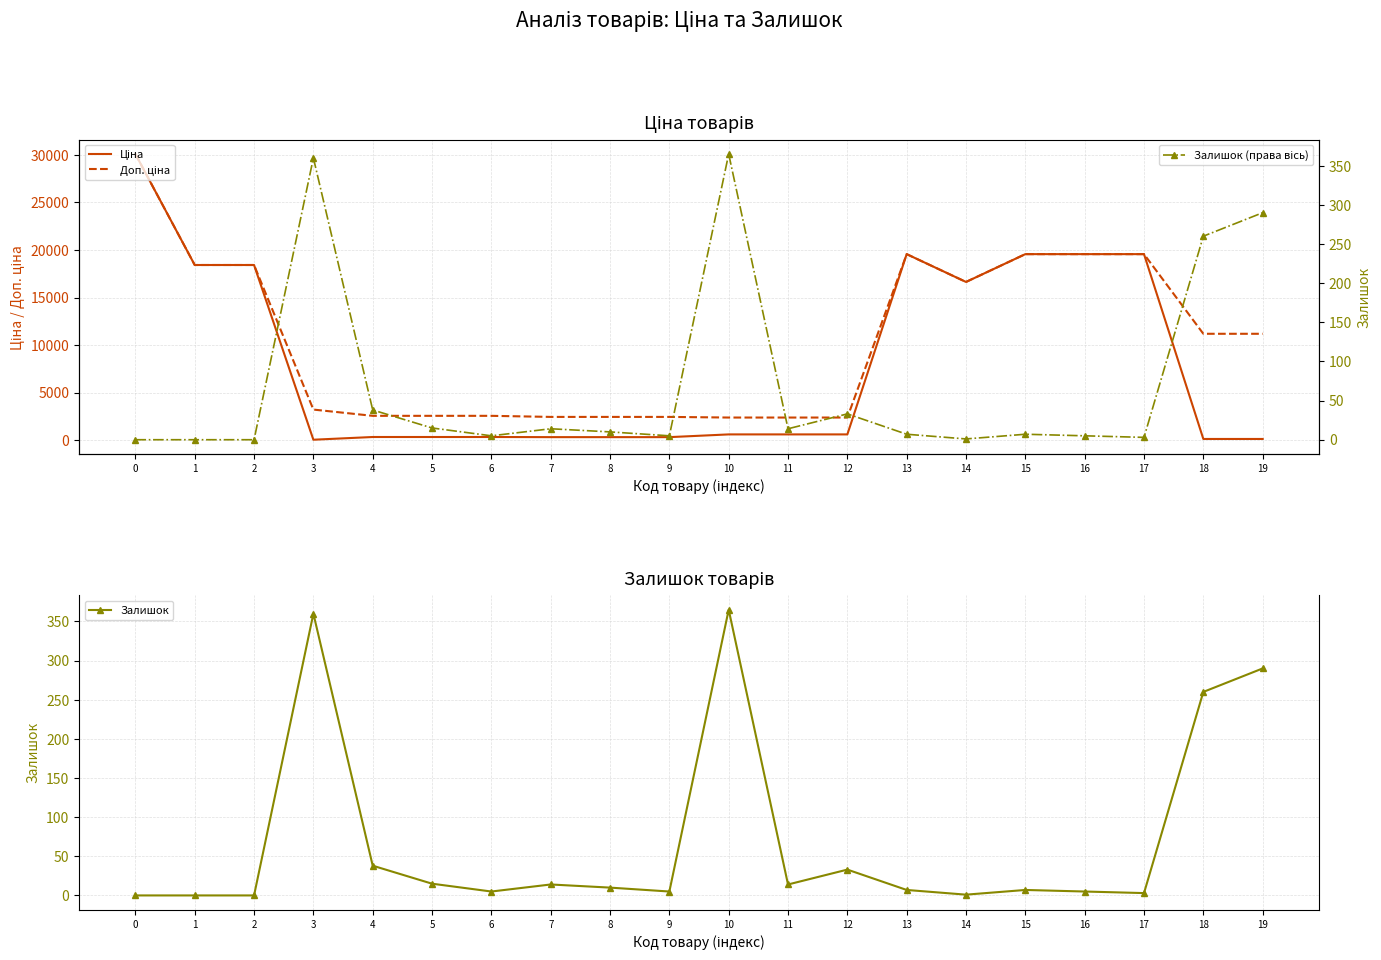

Reading right to left, extract all data points from this chart.

Ціна: 111.8	111.8	19564.9	19564.9	19564.9	16636.8	19564.9	591.6	591.6	591.6	304.1	304.1	304.1	318.3	318.3	318.3	32.0	18420.9	18420.9	30102.8
Доп. ціна: 11182.0	11182.0	19564.9	19564.9	19564.9	16636.8	19564.9	2366.5	2366.5	2366.5	2432.8	2432.8	2432.8	2546.4	2546.4	2546.4	3205.0	18420.9	18420.9	30102.8
Залишок (права вісь): 290.0	260.0	3.0	5.0	7.0	1.0	7.0	33.0	14.0	365.0	5.0	10.0	14.0	5.0	15.0	38.0	360.0	0.0	0.0	0.0
Залишок: 290.0	260.0	3.0	5.0	7.0	1.0	7.0	33.0	14.0	365.0	5.0	10.0	14.0	5.0	15.0	38.0	360.0	0.0	0.0	0.0